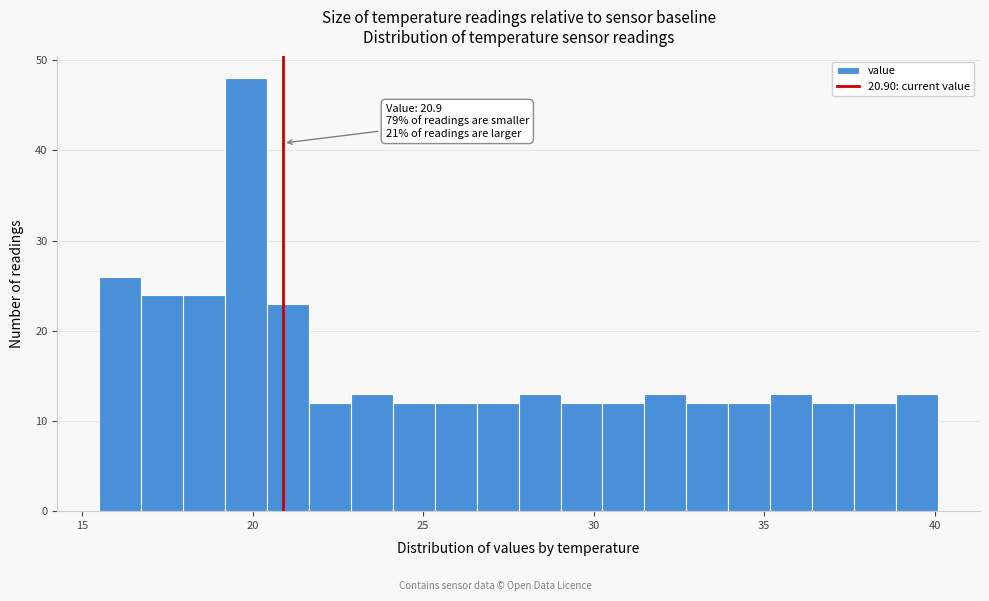

Around what value on the x-axis is the tallest bar? Give the approximate position of its centre, as read against the axis.

20.0